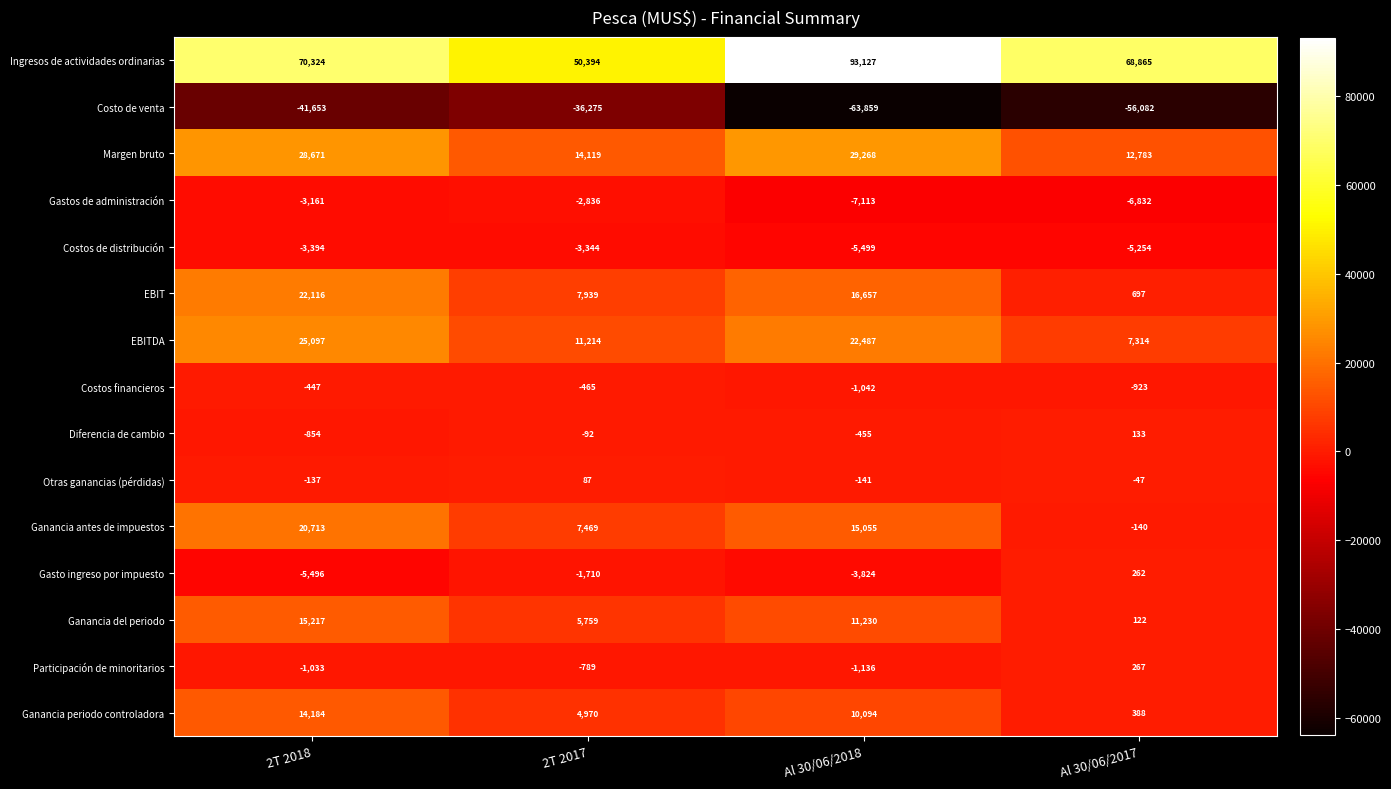

What is the approximate value of Margen bruto at 2T 2018?

28671